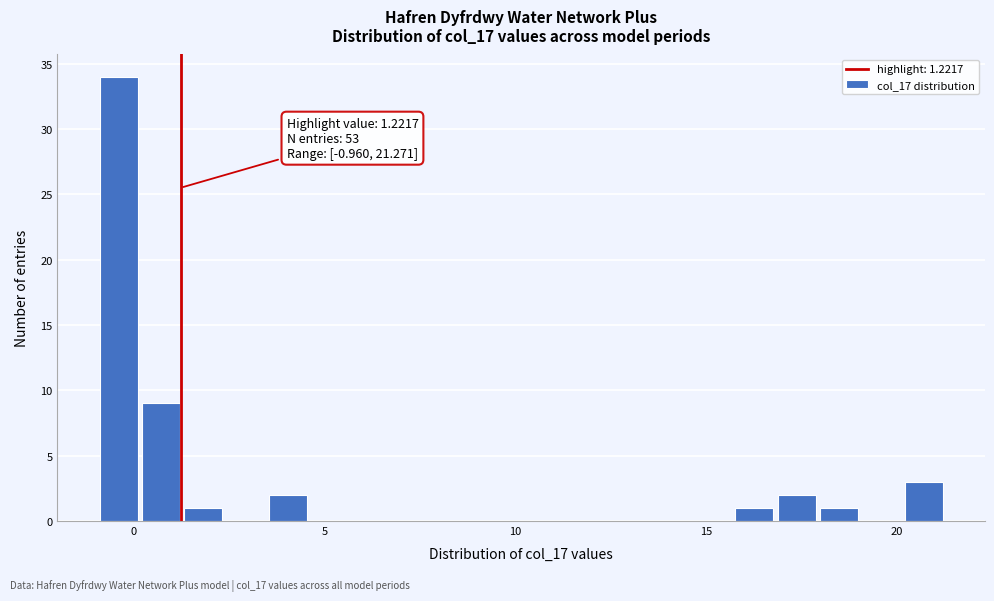

Around what value on the x-axis is the tallest bar? Give the approximate position of its centre, as read against the axis.

-0.5